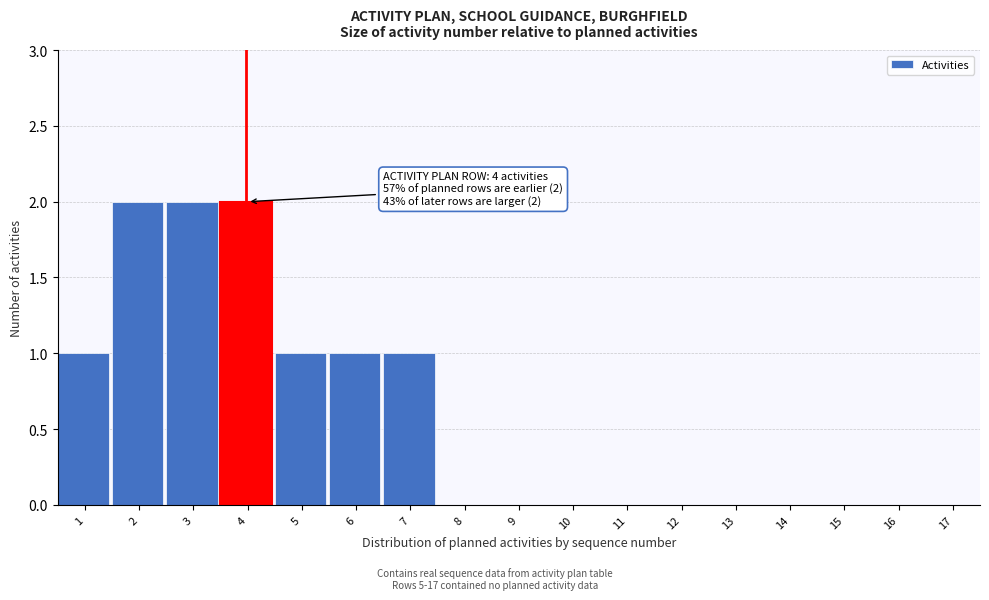

Reading left to right, what are all the values shown in this chart?

1=1	2=2	3=2	4=2	5=1	6=1	7=1	8=0	9=0	10=0	11=0	12=0	13=0	14=0	15=0	16=0	17=0